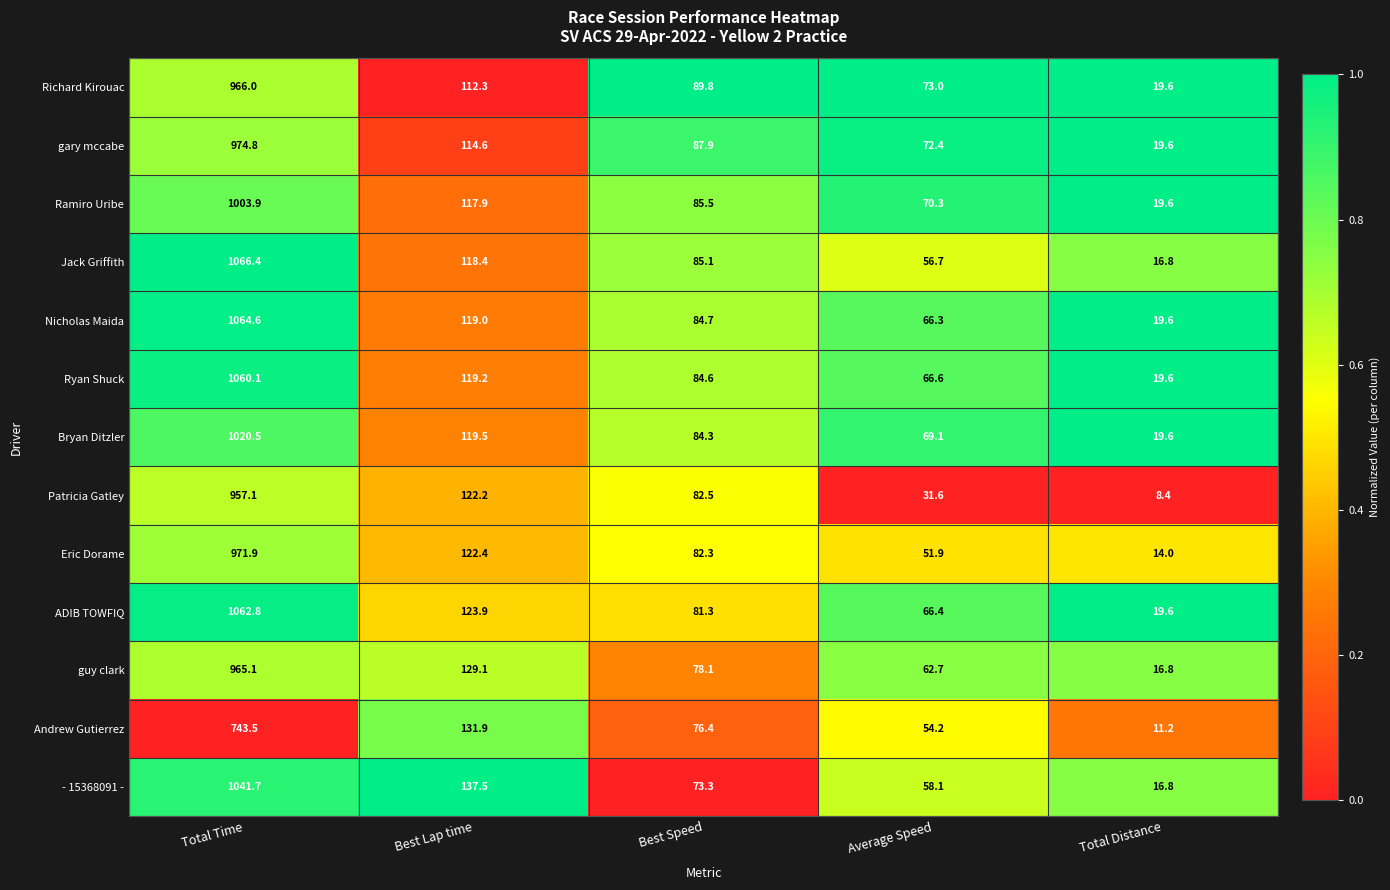

At which category is the sum across all series the highest?

Total Time